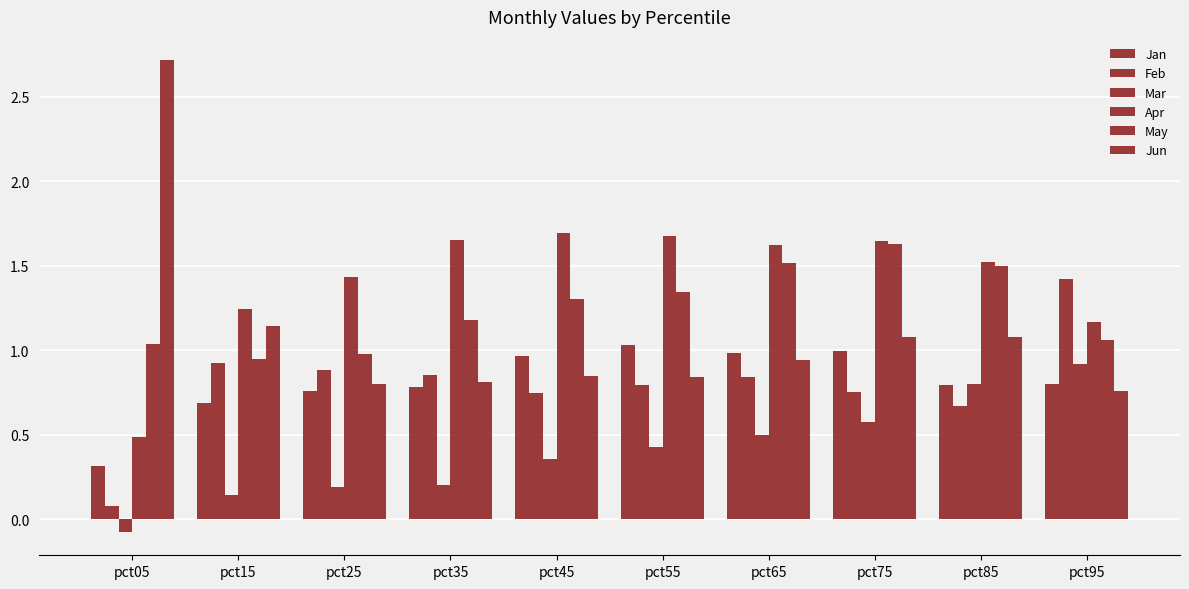

Does the chart contain any negative values?

Yes